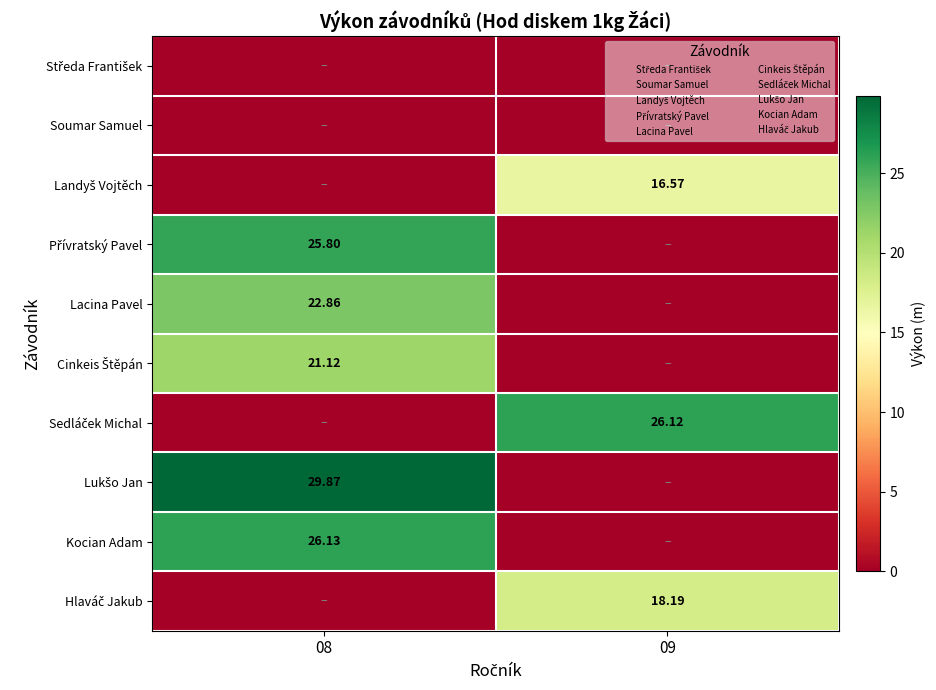

Rank the categories by Cinkeis Štěpán value from lowest to highest.

09, 08